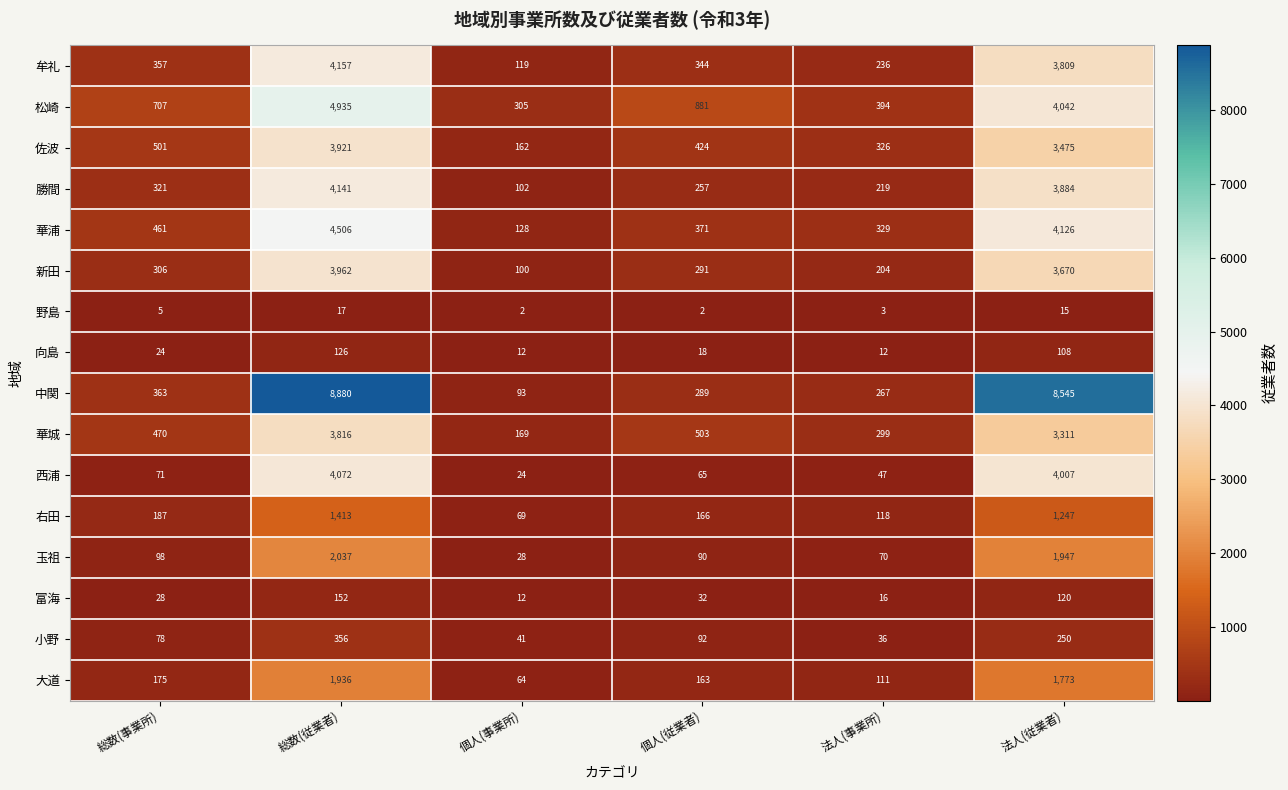

Which series changed the most between 個人(従業者) and 法人(従業者)?

中関